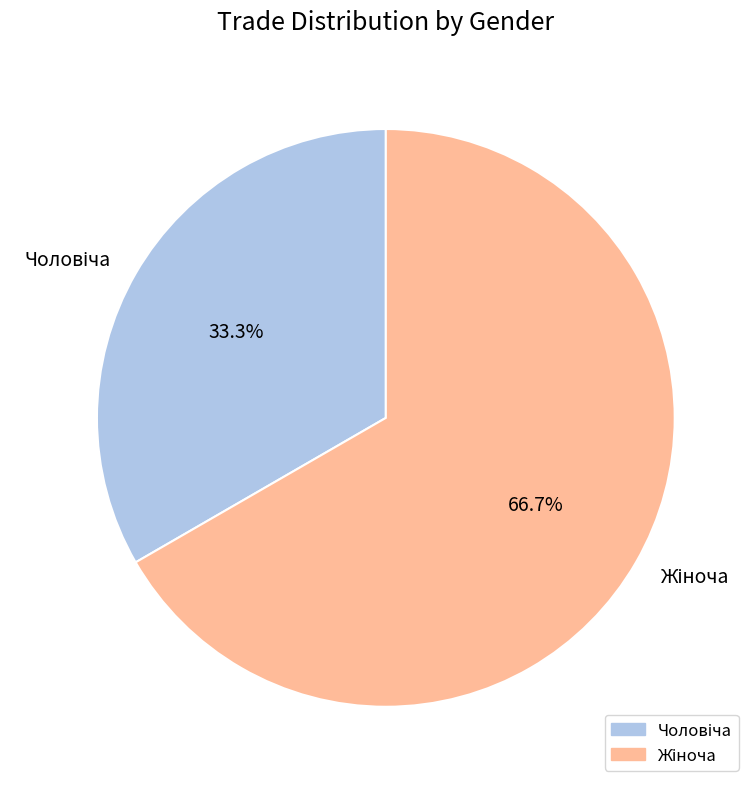

Is there any slice that represents more than half of the pie?

Yes